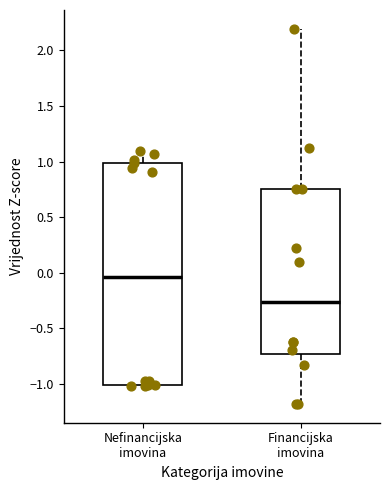

Reading left to right, transcribe this box plot: for each box, give where its median line is, the range the box spans, and where its two whiskers end, as read against the y-axis. The values are not printed on the chart, so give them approximately, as read against the axis.

Nefinancijska imovina: median -0.05, box -1.00 to 1.00, whiskers -1.00 to 1.10
Financijska imovina: median -0.25, box -0.75 to 0.75, whiskers -1.20 to 2.20